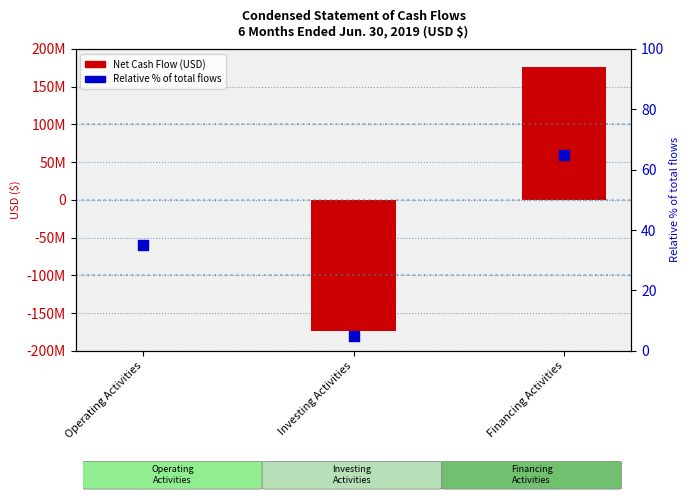

Which series has the largest Y range (max minus min)?

Net Cash Flow (USD)